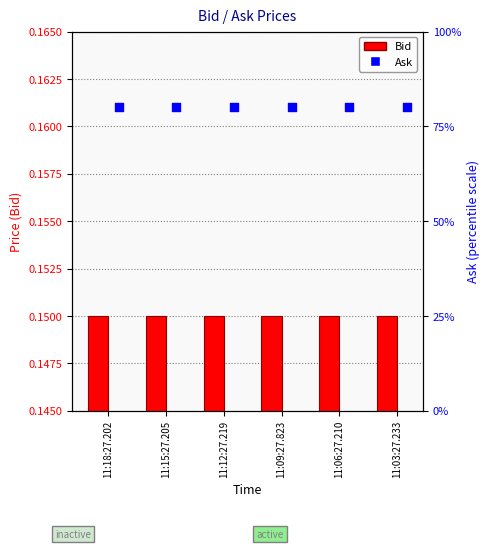

What is the total value across all series at 11:12:27.219?

80.2